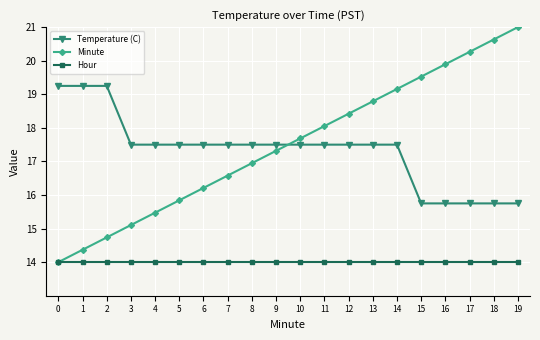

What value does the Hour series have at 11?

14.0